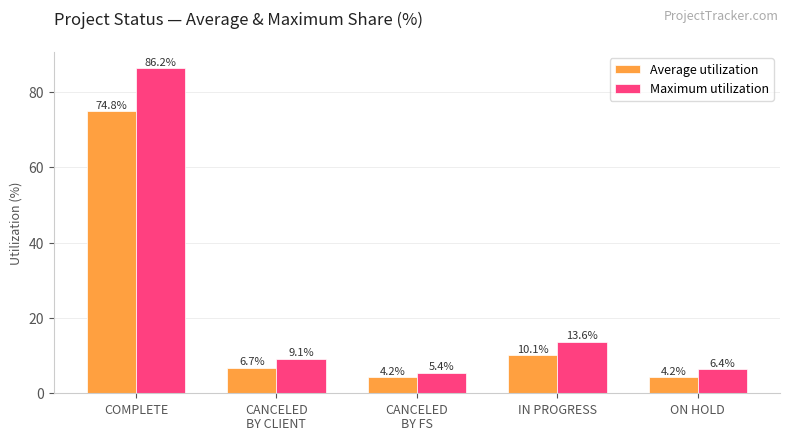

Reading left to right, what are all the values shown in this chart?

Average utilization: 74.8	6.7	4.2	10.1	4.2
Maximum utilization: 86.2	9.1	5.4	13.6	6.4